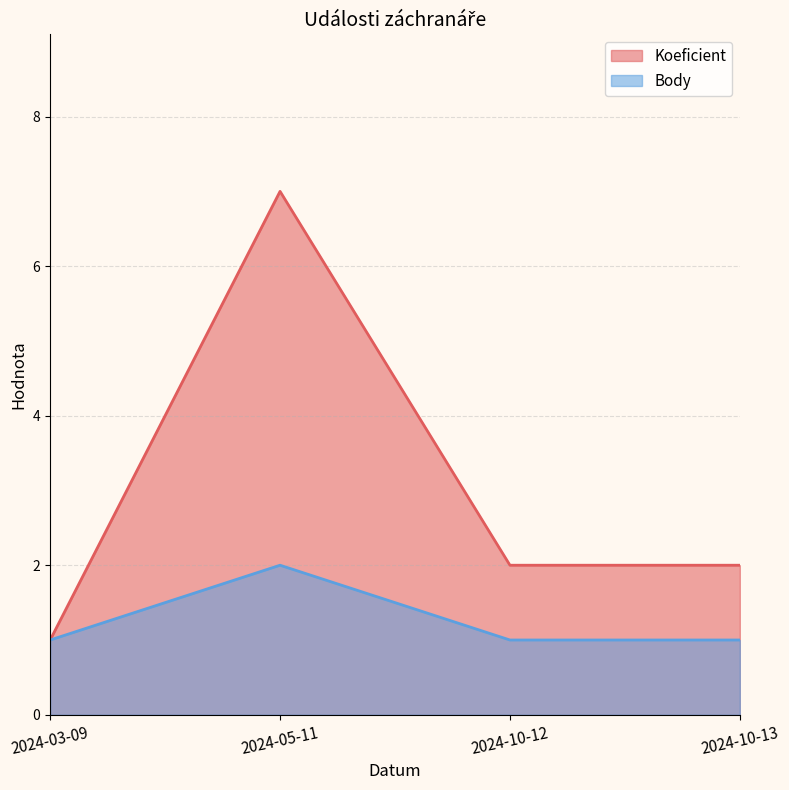

What value does the Body series have at 2024-05-11?

2